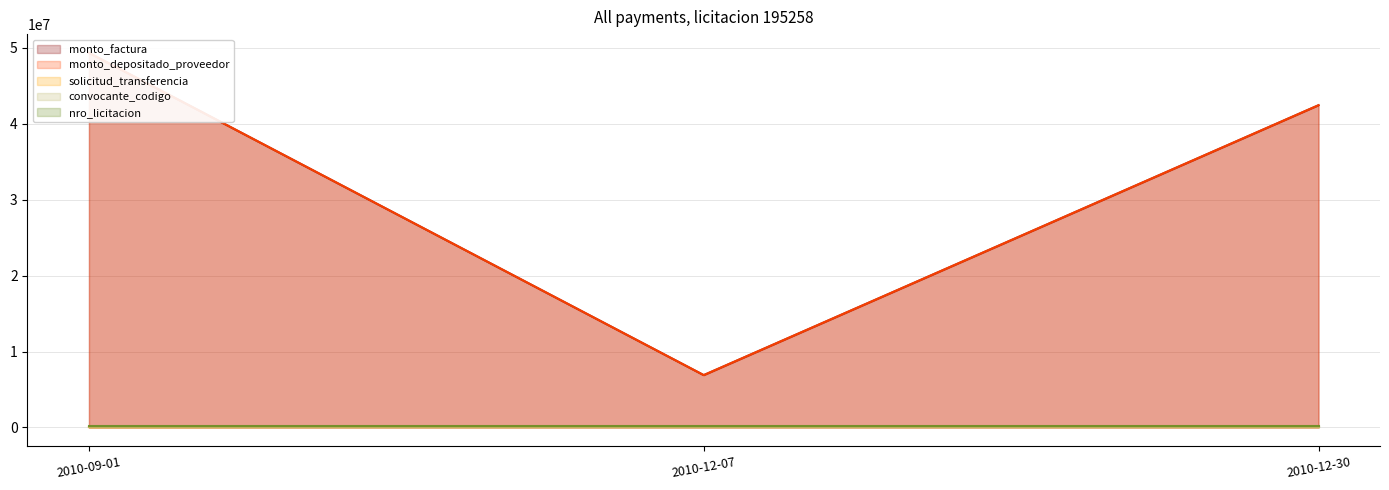

At how many categories does at least one series exceed 16979874?

2